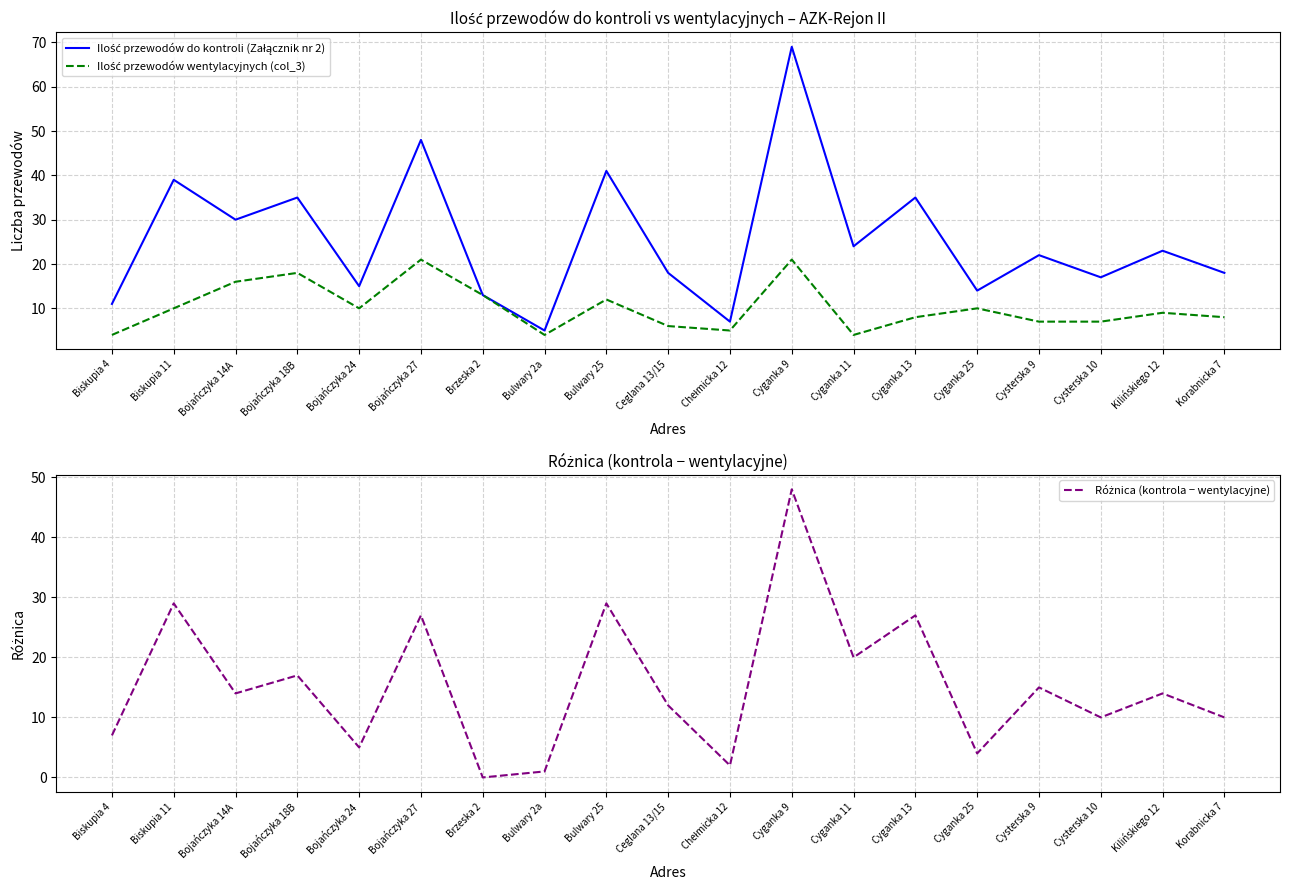

What is the label of the 3rd point from the right?

Cysterska 10